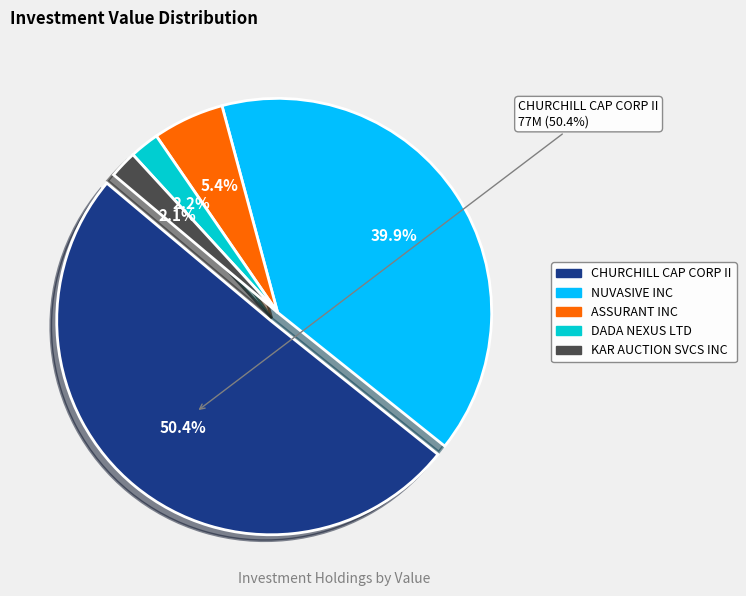

Which has a higher value, DADA NEXUS LTD or ASSURANT INC?

ASSURANT INC